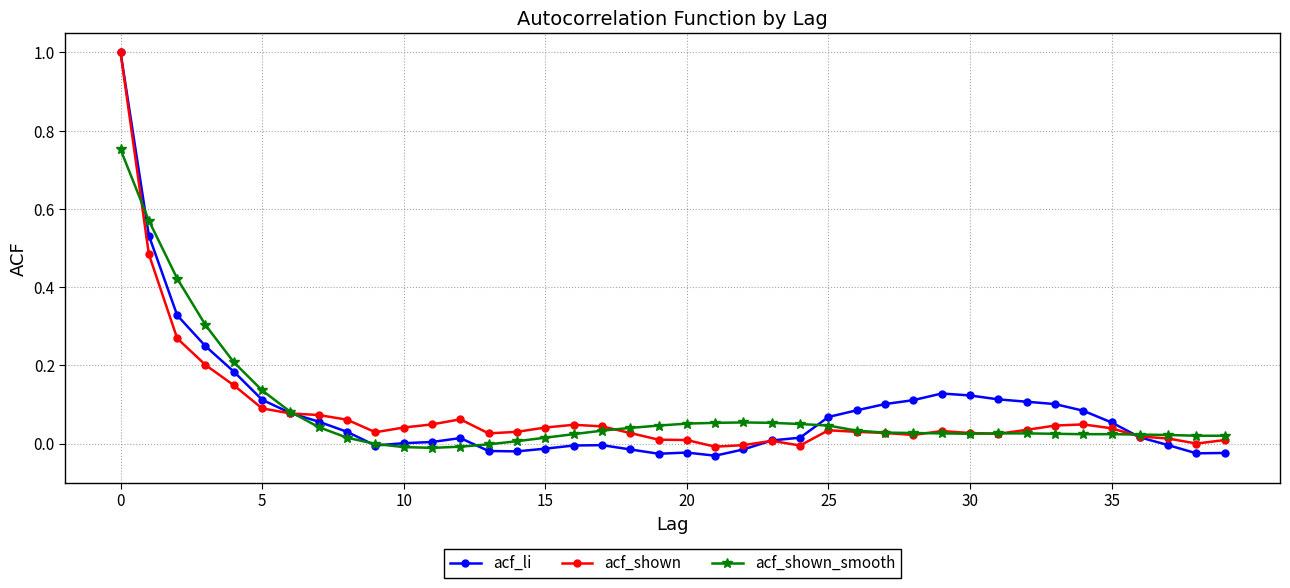

Which series has the widest spread of values?

acf_li